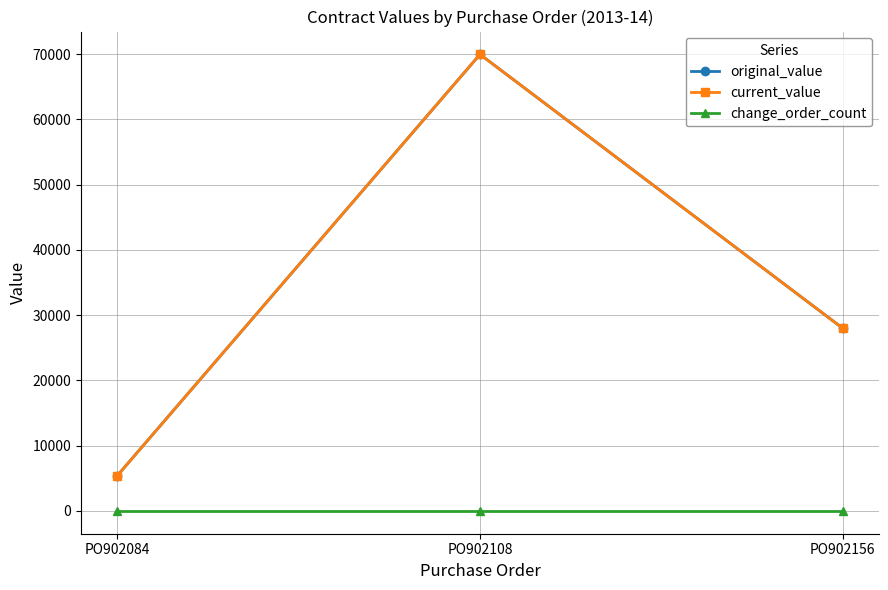

Which category has the highest value across all series?

PO902108